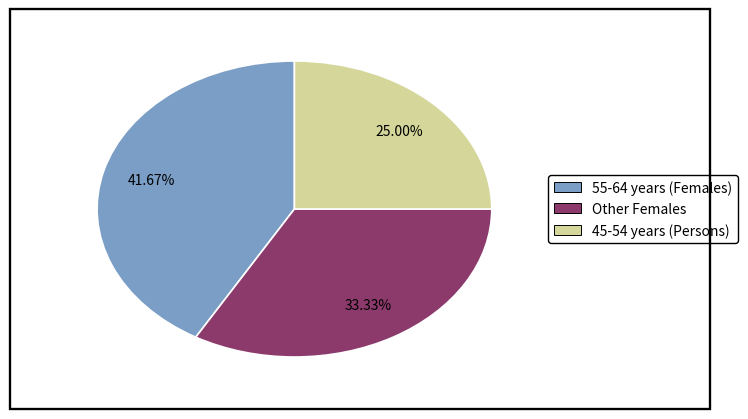

Is there a majority slice in this chart?

No